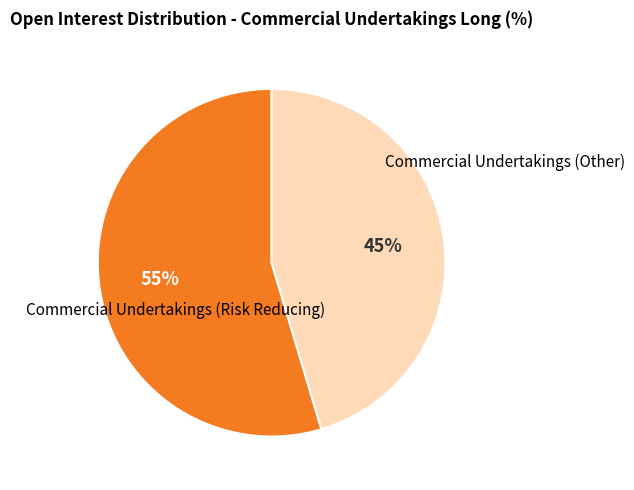

To the nearest percent, what is the average slice percentage?

50%